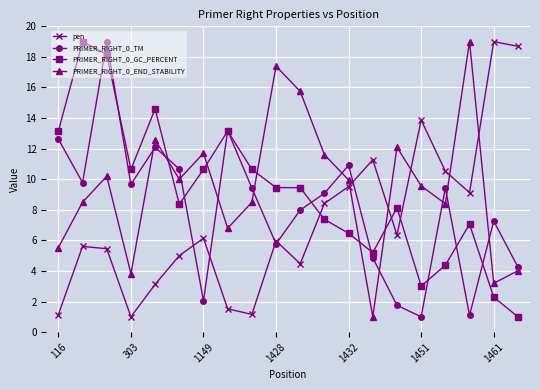

Which series has the largest total across all categories?

PRIMER_RIGHT_0_END_STABILITY